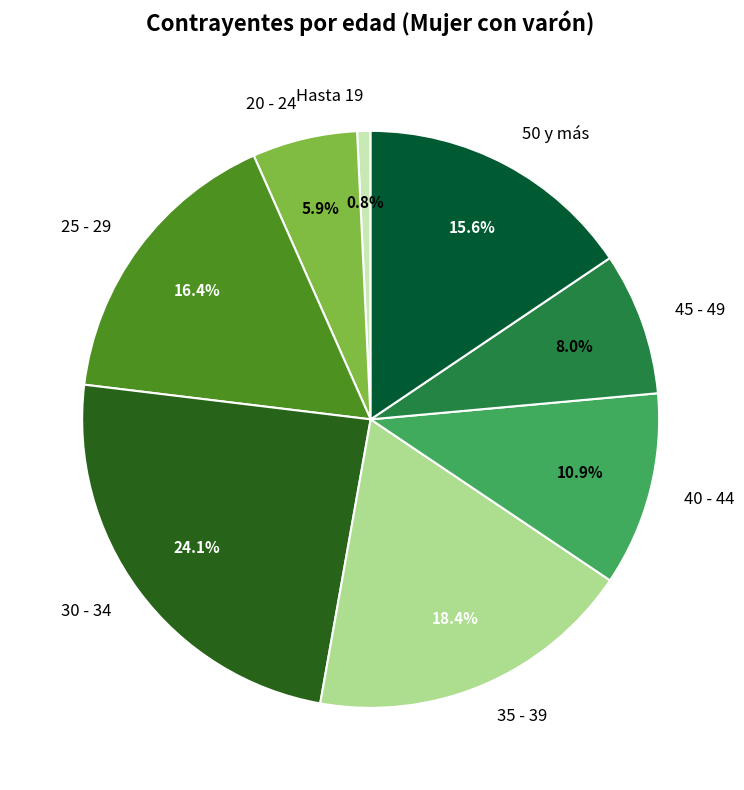

Which category has the biggest portion of the pie?

30 - 34